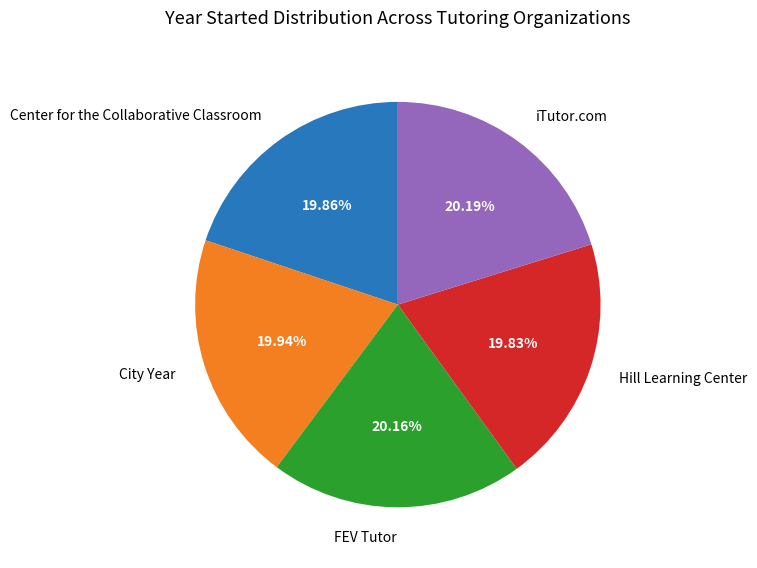

Approximately how many times larger is the value at iTutor.com compared to City Year?

1.0